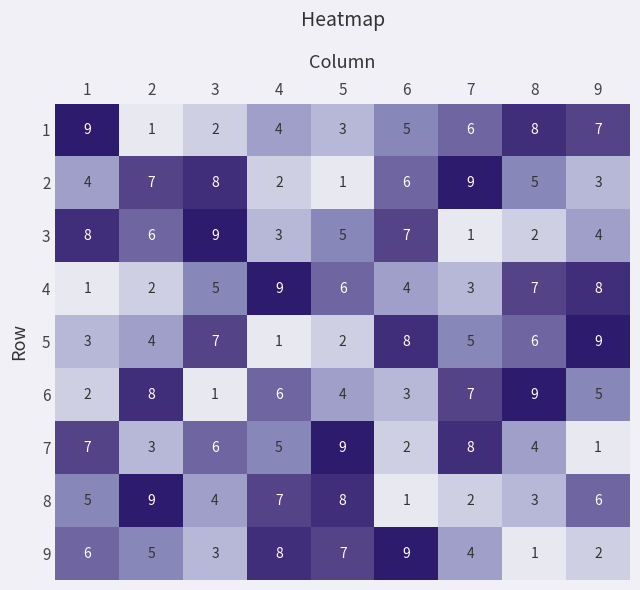

What is the difference between the second highest and second lowest values in the 6 series?

6